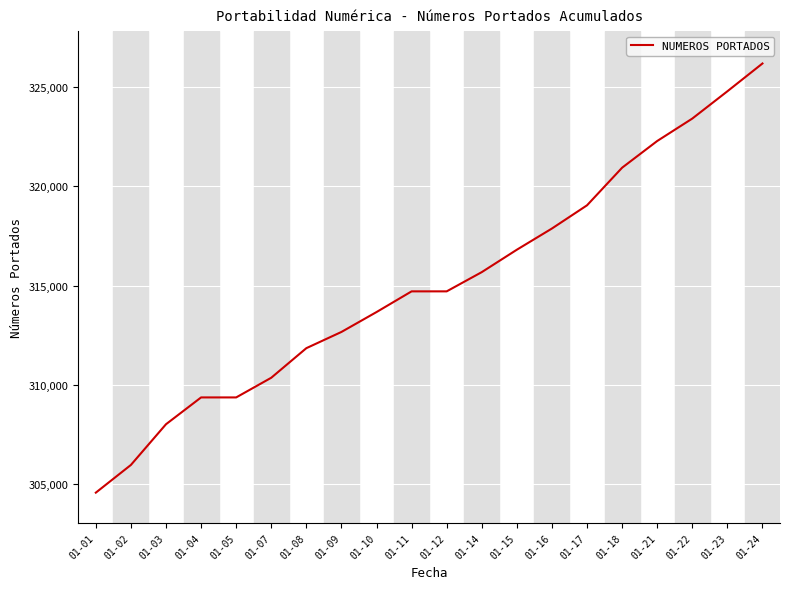

Reading left to right, list all the values displayed in this chart.

01-01=304573	01-02=305969	01-03=308019	01-04=309370	01-05=309370	01-07=310361	01-08=311851	01-09=312668	01-10=313670	01-11=314713	01-12=314713	01-14=315682	01-15=316811	01-16=317879	01-17=319048	01-18=320942	01-21=322287	01-22=323417	01-23=324791	01-24=326192